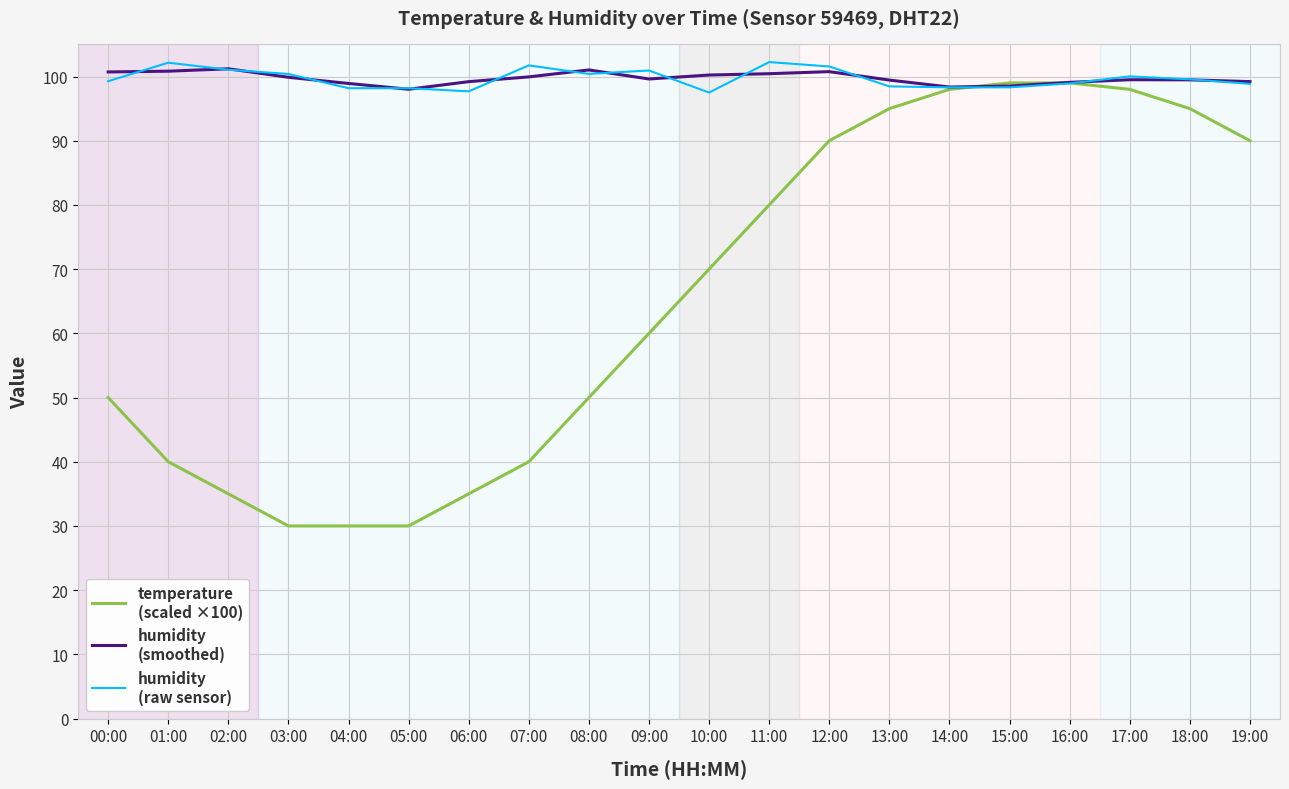

What is the total value across all series at 01:00?

243.0